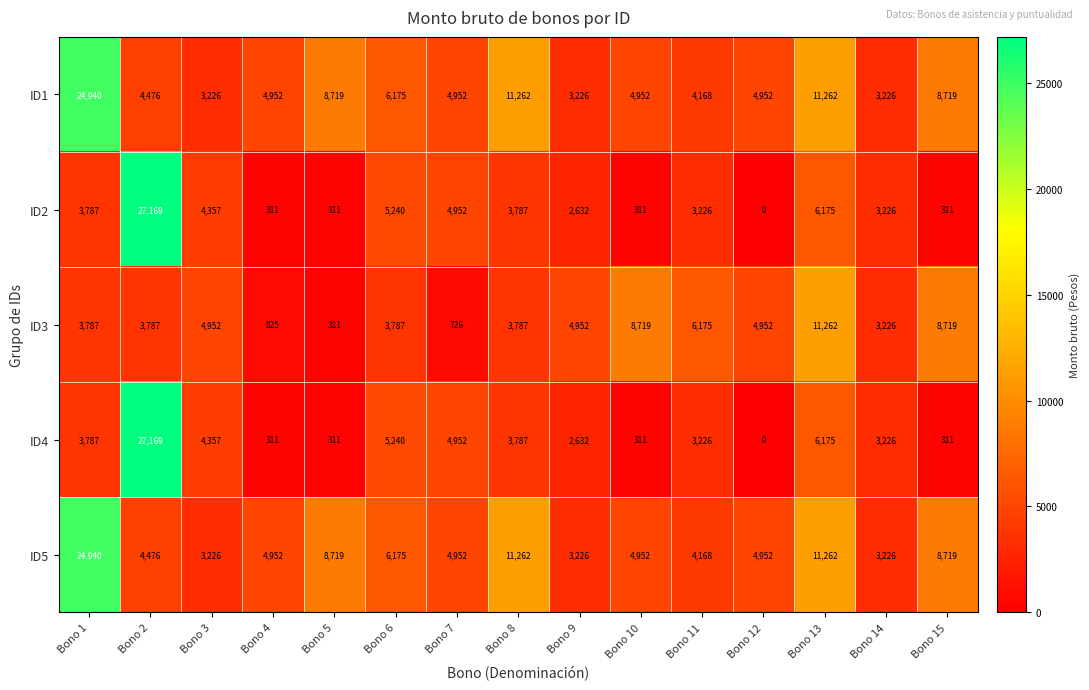

How many distinct data groups are displayed?

5